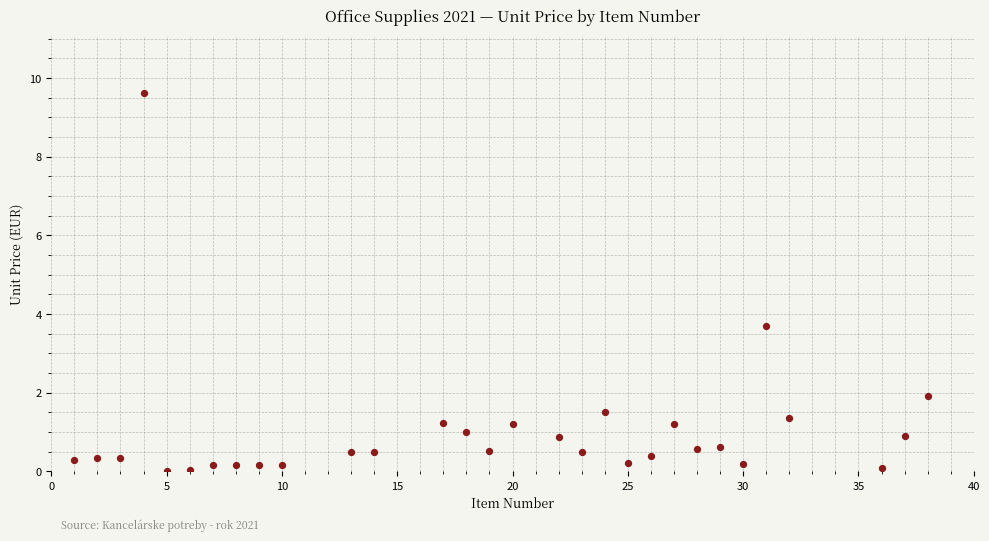

What Y value in the scatter plot is closest to 4?

3.7